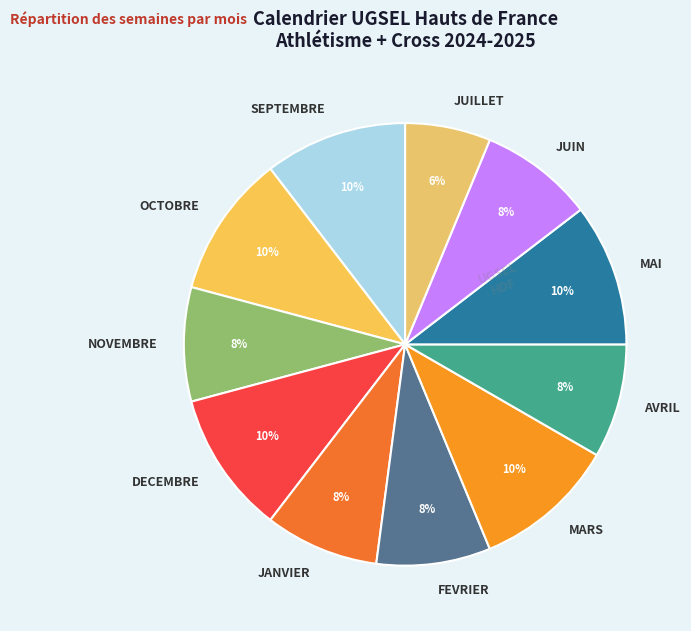

Which category has the smallest portion of the pie?

JUILLET